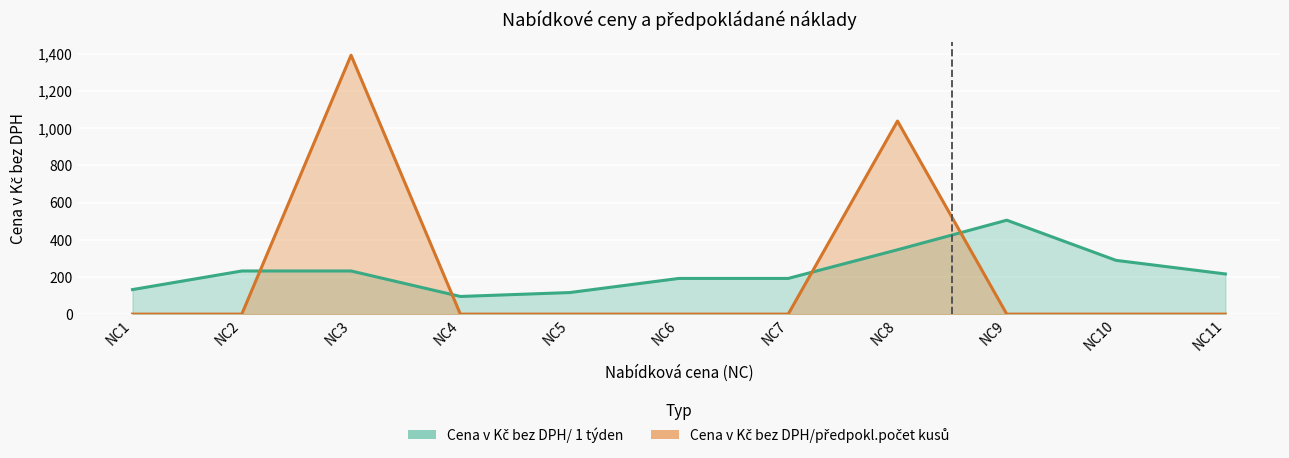

The value of Cena v Kč bez DPH/předpokl.počet kusů at NC7 is -830. True or false?

False